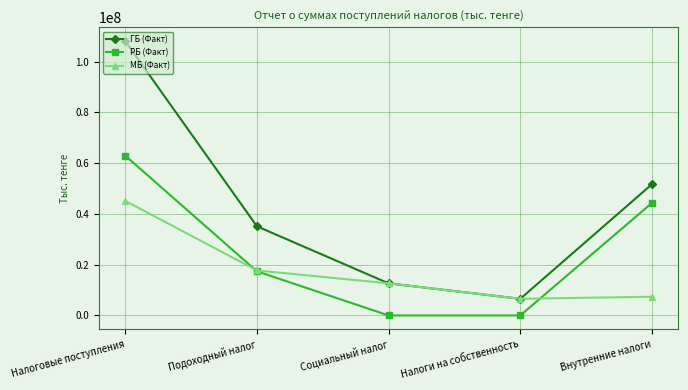

In ГБ (Факт), how many points are lower than both neighbors (excluding endpoints)?

1